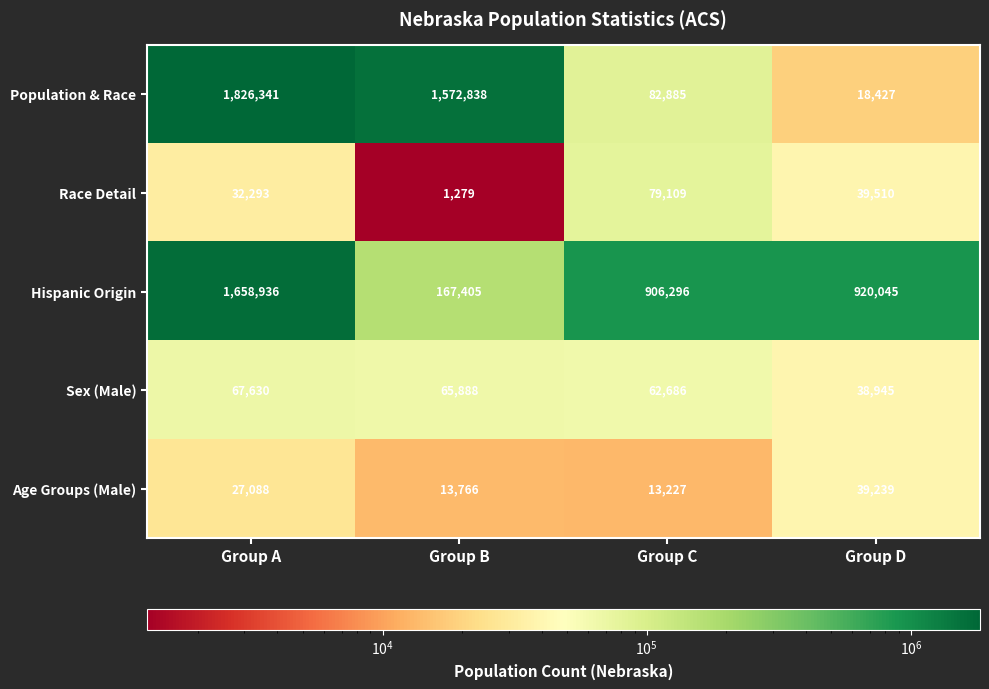

Where does the Hispanic Origin series first go above 920045?

Group A